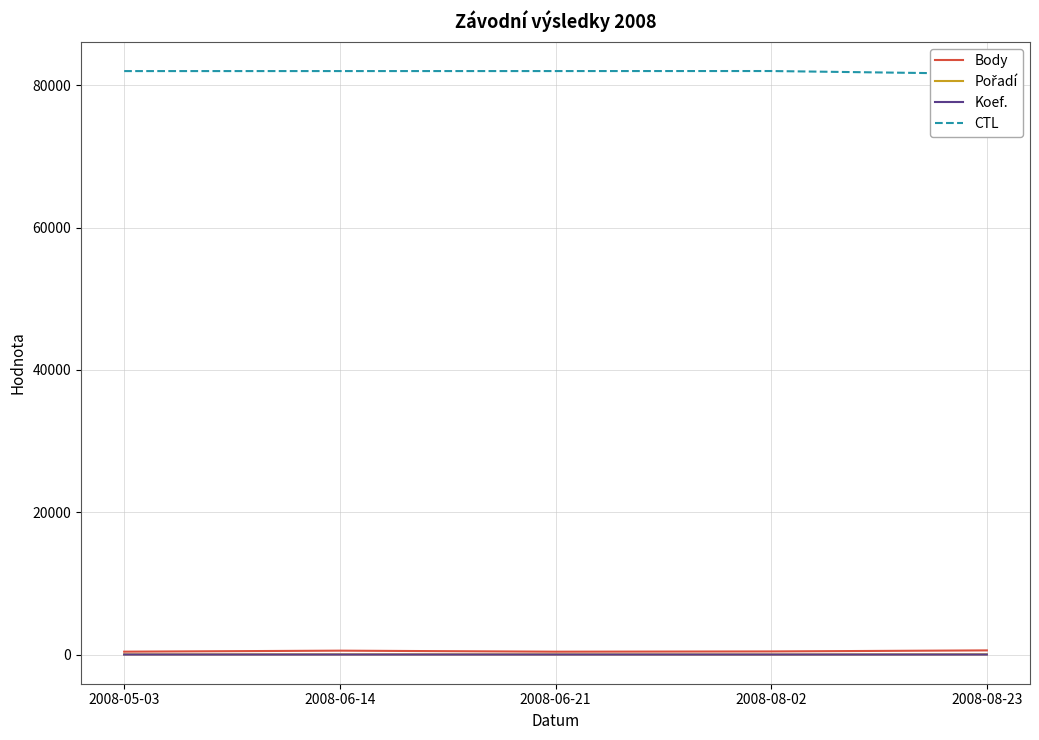

Where is Koef. nearest to the value 3?

2008-05-03